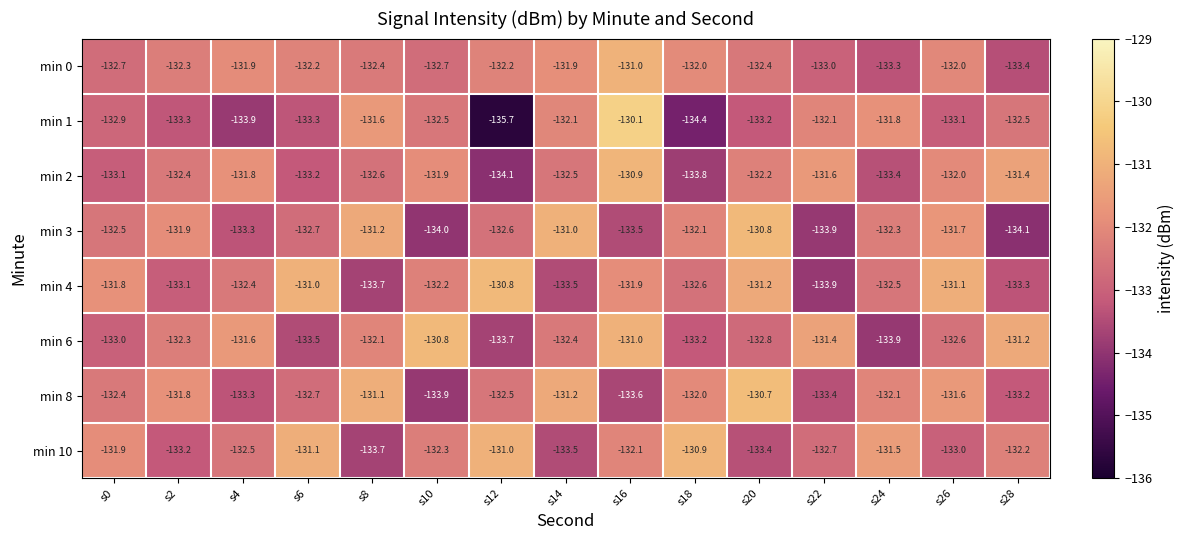

What is the difference between the maximum and minimum values in the min 0 series?

2.4